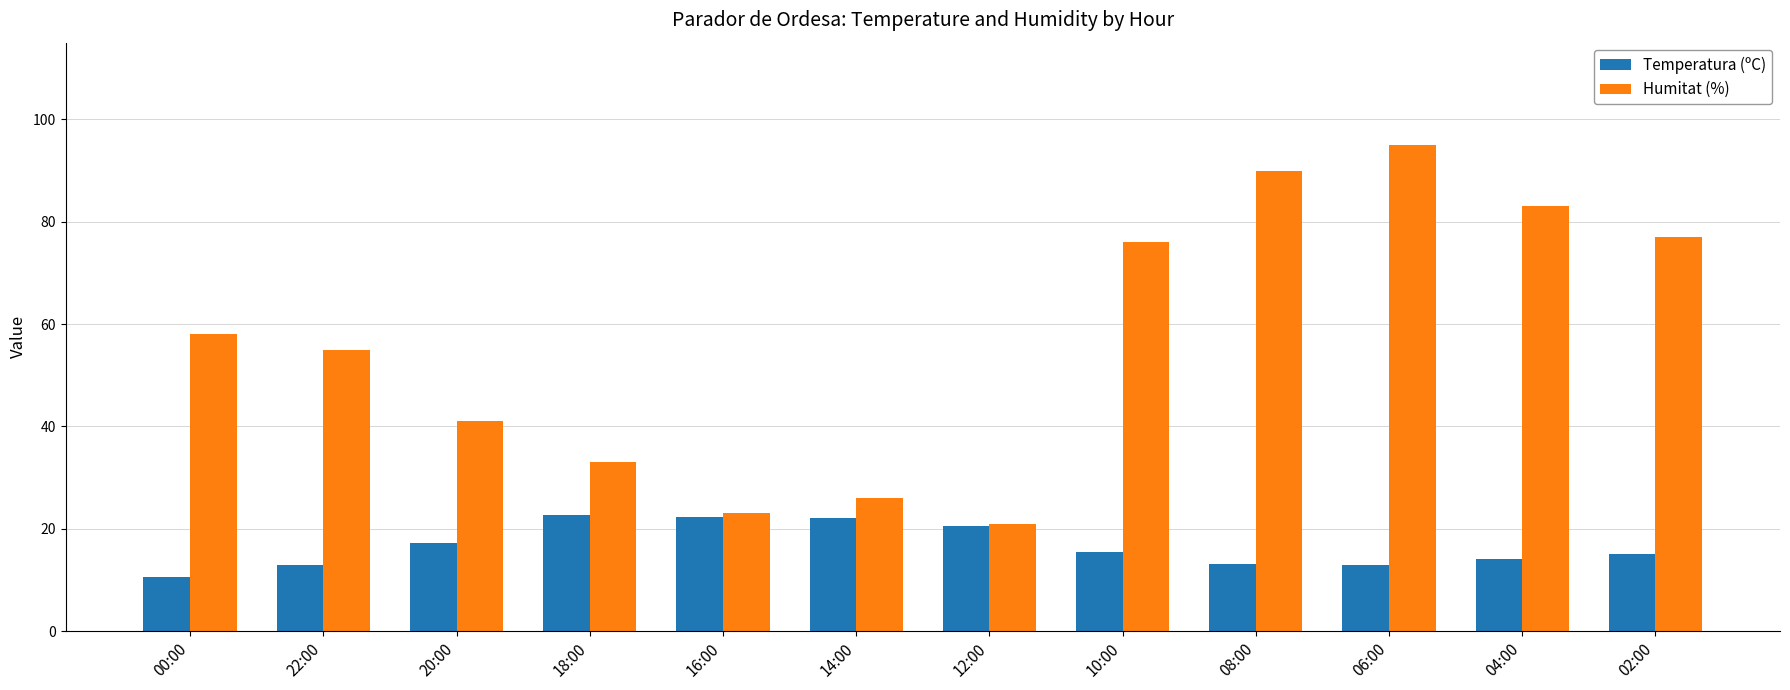

Which series has the largest range (max minus min)?

Humitat (%)